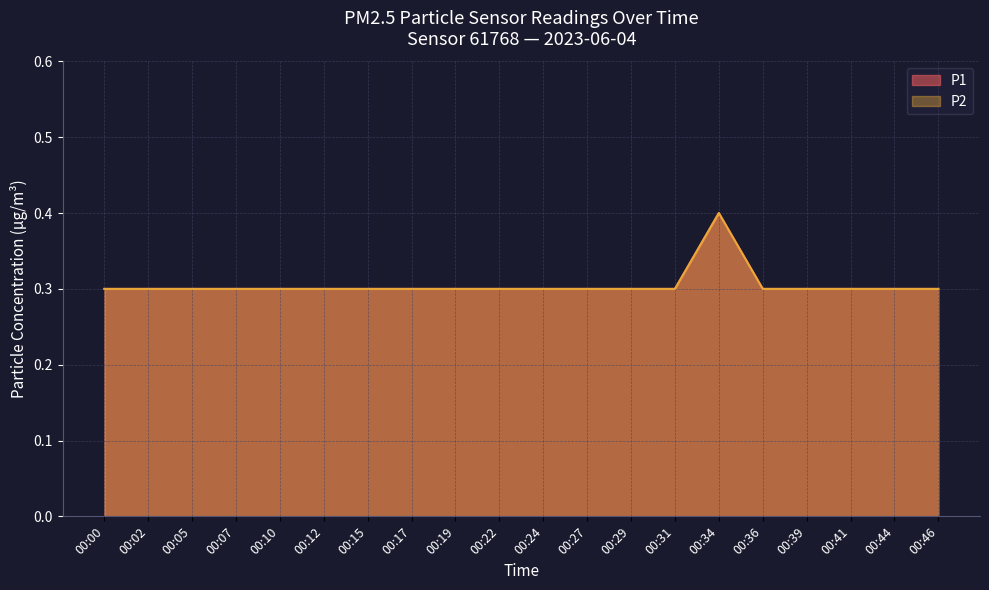

At 00:10, list the series in order from largest to smallest.

P1, P2